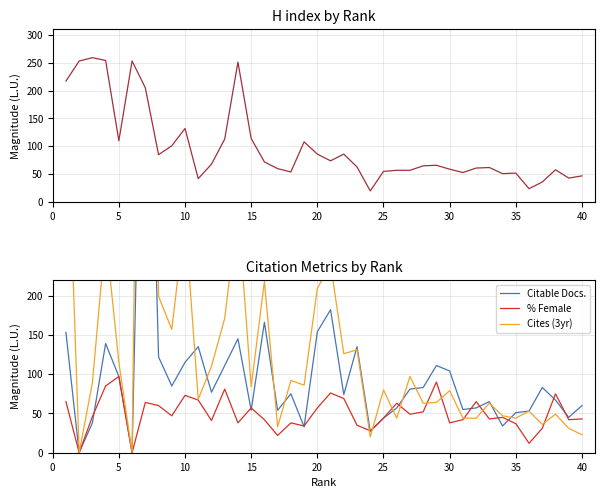

What is the value of the Citable Docs. point at the 34th from the left?

34